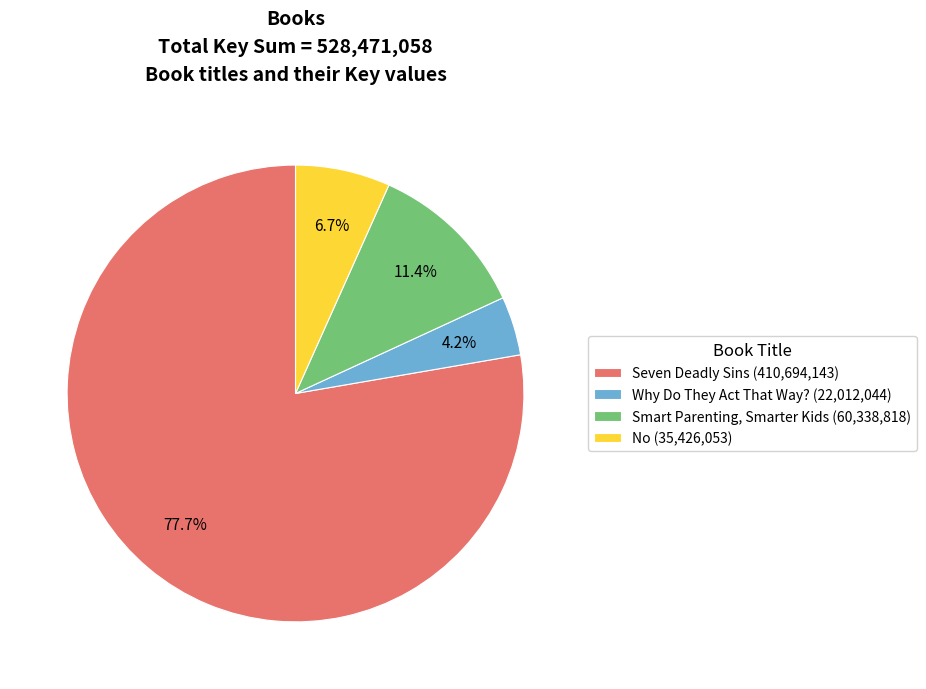

To the nearest percent, what is the difference between the largest and smallest slice percentages?

74%